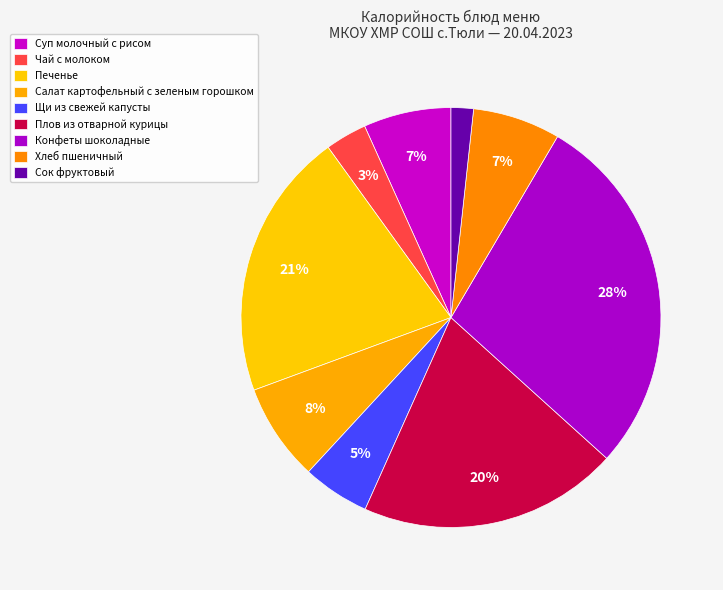

What percentage do Чай с молоком and Печенье together represent?

23.9%